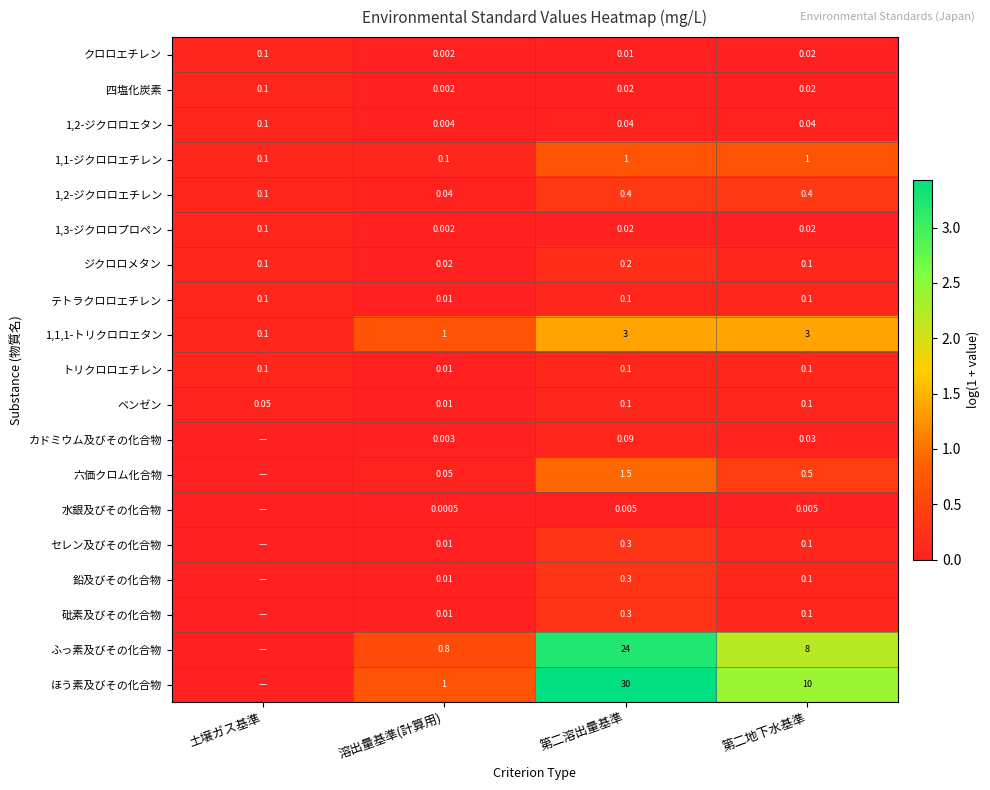

Between 溶出量基準(計算用) and 第二溶出量基準, which series saw the biggest shift?

ほう素及びその化合物